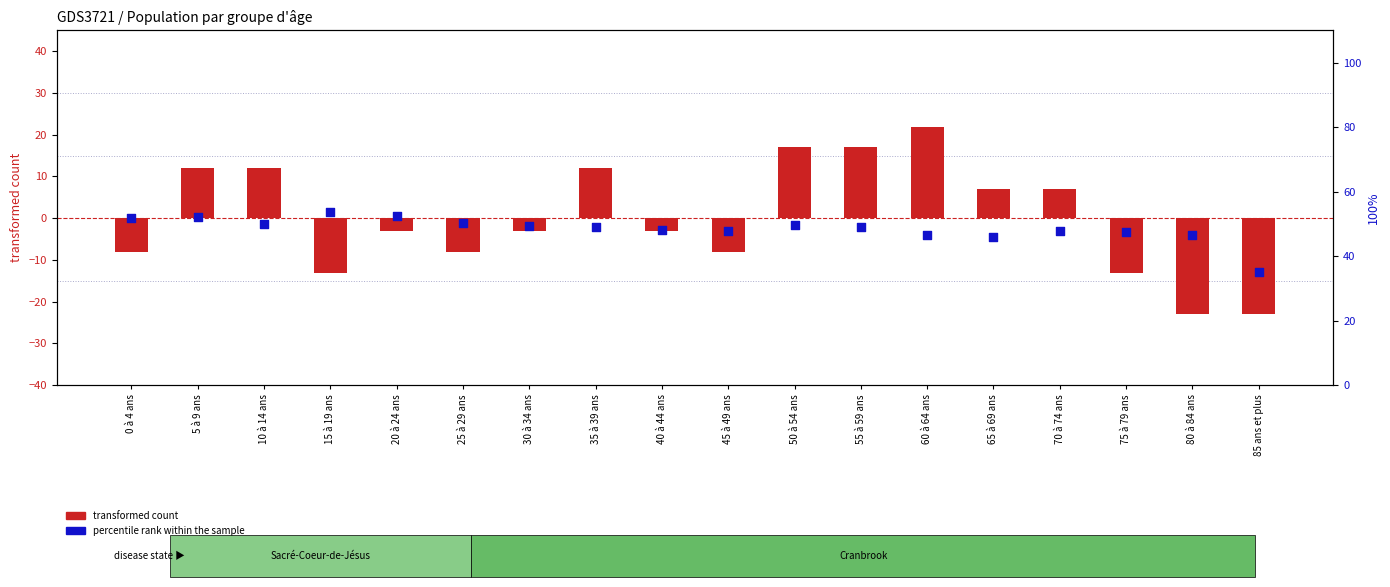

At which category is the sum across all series the highest?

60 à 64 ans